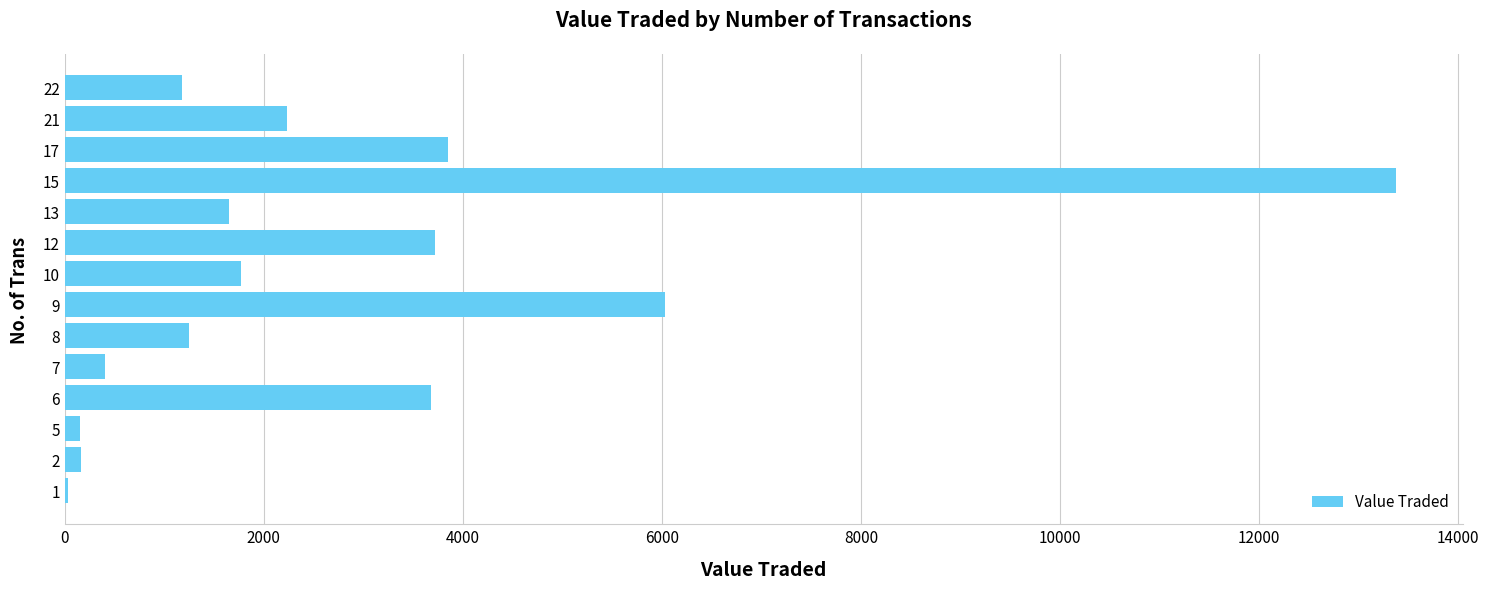

The value at 17 is 3849. True or false?

True